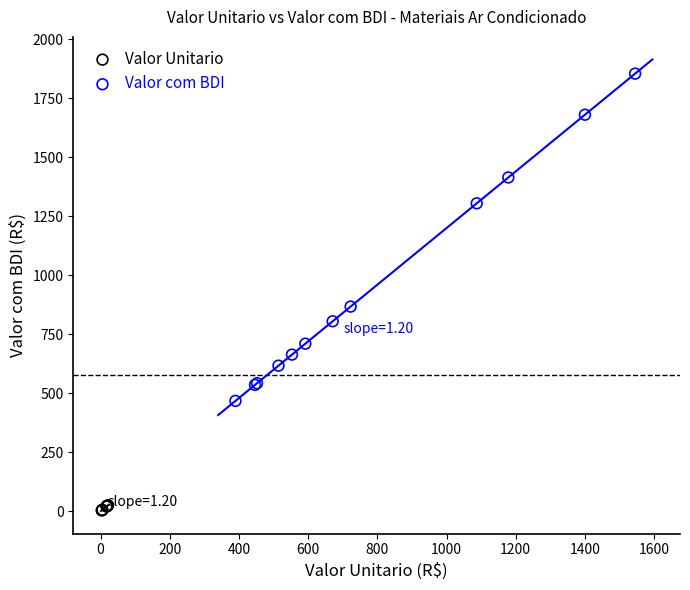

Which series contains the lowest Y value?

Valor Unitario